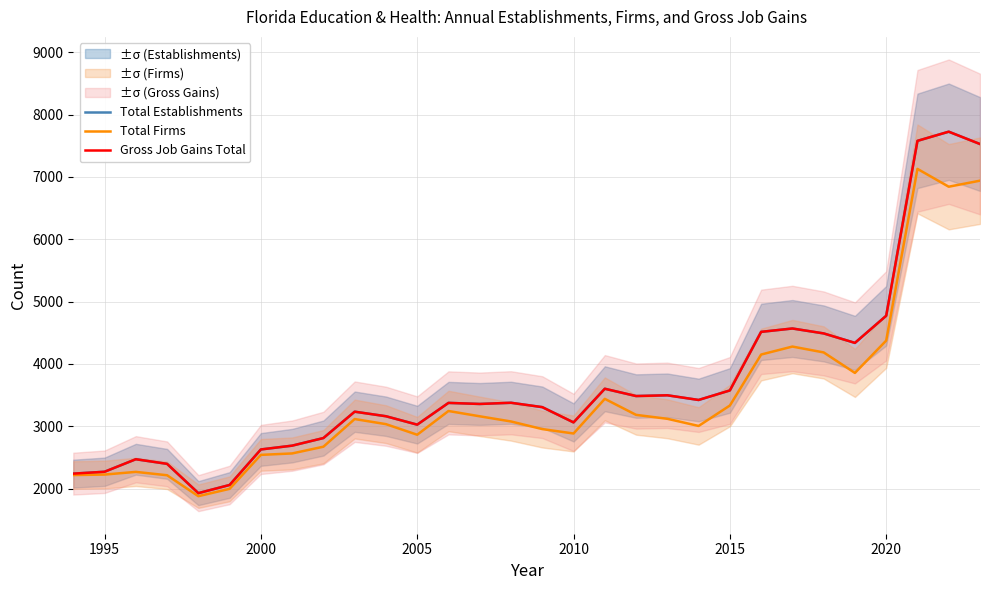

How many values in the Total Firms series exceed 3115?

14